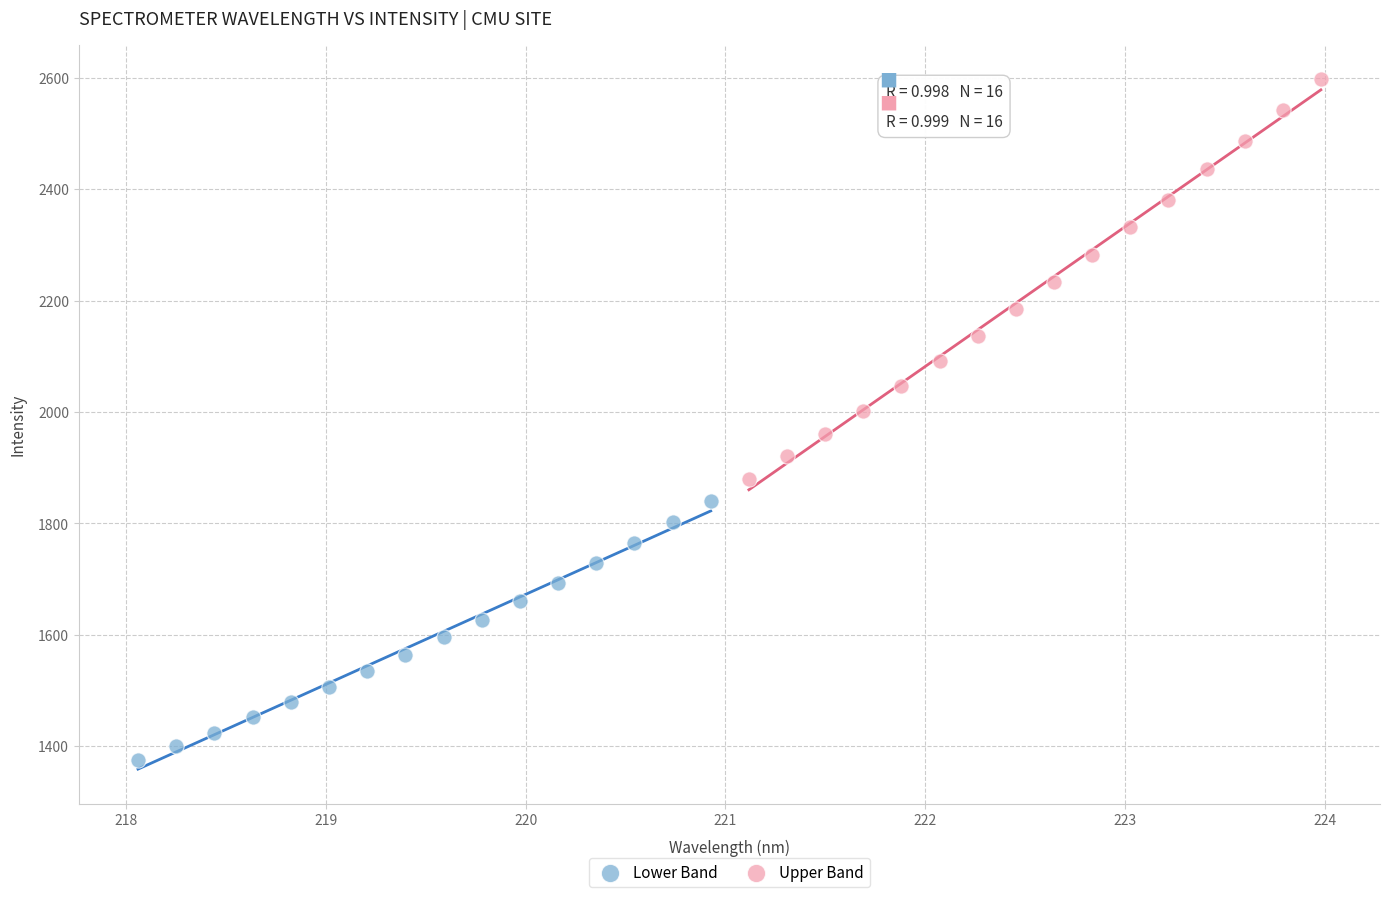

Which series has the widest spread of Y values?

Upper Band